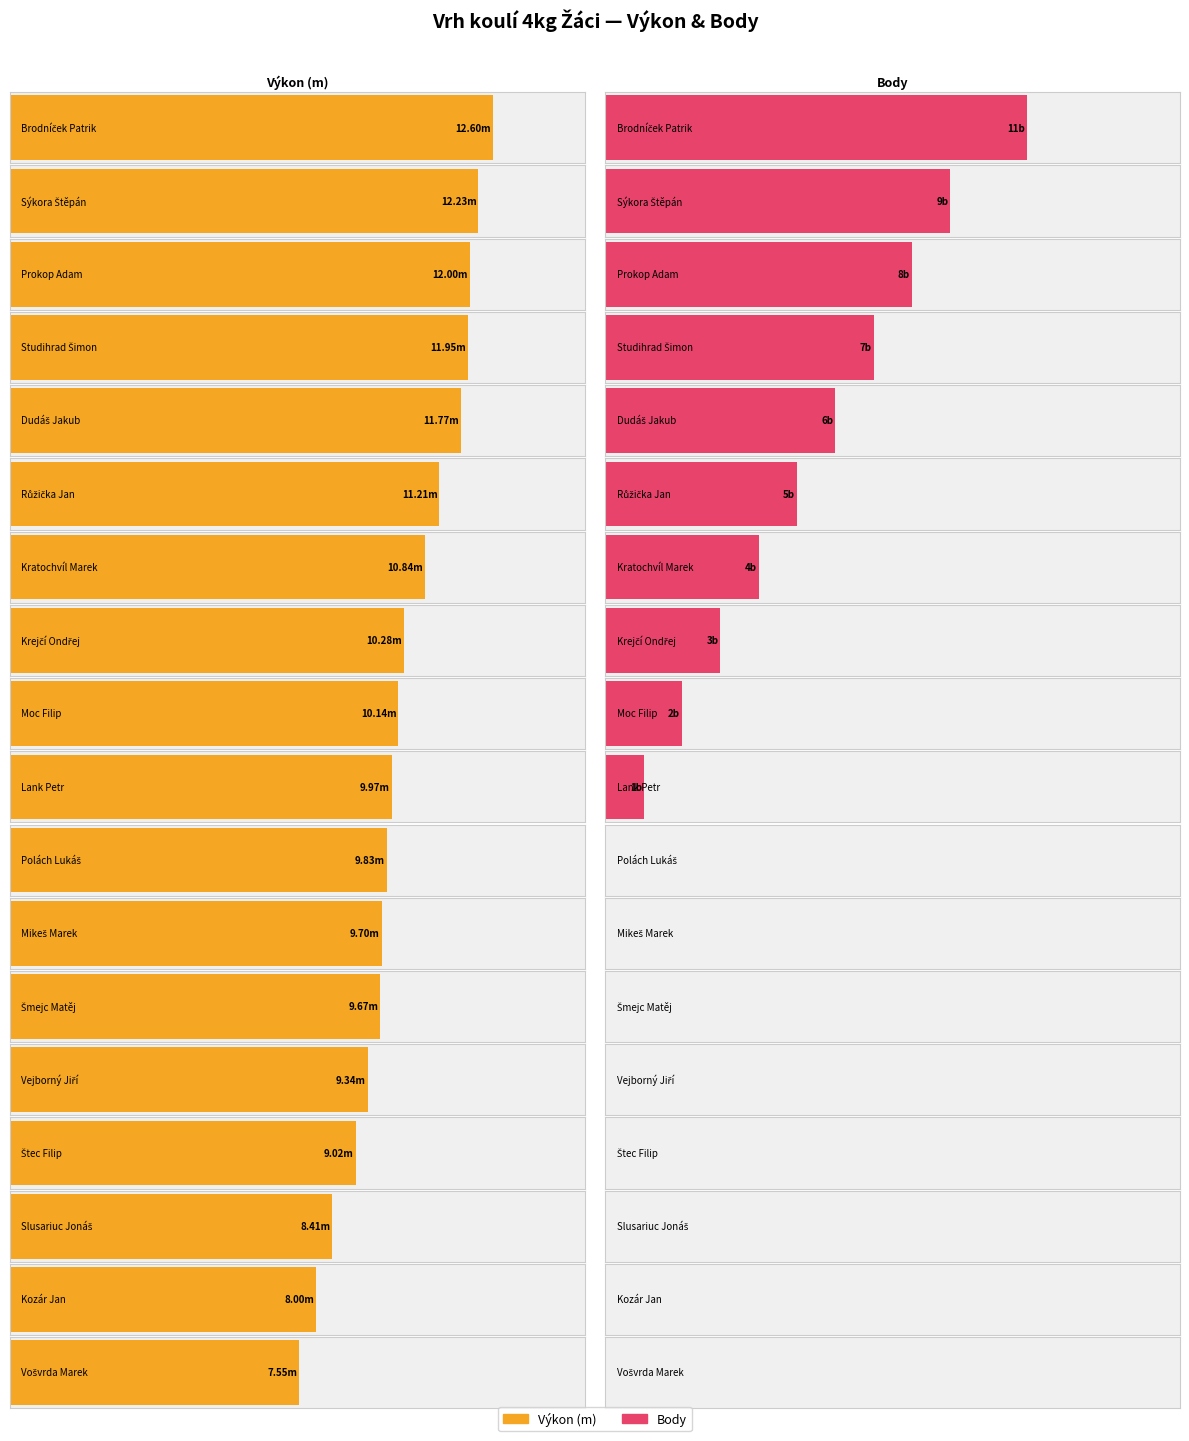

Reading left to right, list all the values displayed in this chart.

Výkon: Brodníček Patrik=12.6	Sýkora Štěpán=12.2	Prokop Adam=12.0	Studihrad Šimon=11.9	Dudáš Jakub=11.8	Růžička Jan=11.2	Kratochvíl Marek=10.8	Krejčí Ondřej=10.3	Moc Filip=10.1	Lank Petr=10.0	Polách Lukáš=9.8	Mikeš Marek=9.7	Šmejc Matěj=9.7	Vejborný Jiří=9.3	Štec Filip=9.0	Slusariuc Jonáš=8.4	Kozár Jan=8.0	Vošvrda Marek=7.5
Body: Brodníček Patrik=11.0	Sýkora Štěpán=9.0	Prokop Adam=8.0	Studihrad Šimon=7.0	Dudáš Jakub=6.0	Růžička Jan=5.0	Kratochvíl Marek=4.0	Krejčí Ondřej=3.0	Moc Filip=2.0	Lank Petr=1.0	Polách Lukáš=0.0	Mikeš Marek=0.0	Šmejc Matěj=0.0	Vejborný Jiří=0.0	Štec Filip=0.0	Slusariuc Jonáš=0.0	Kozár Jan=0.0	Vošvrda Marek=0.0